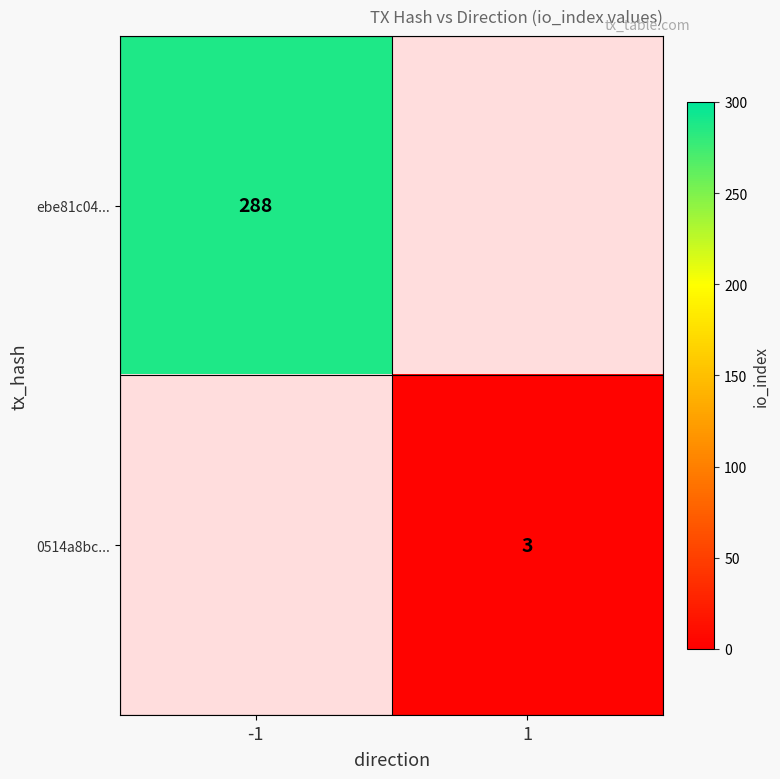

True or false: 0514a8bc... has a value of 2 at 1.

False